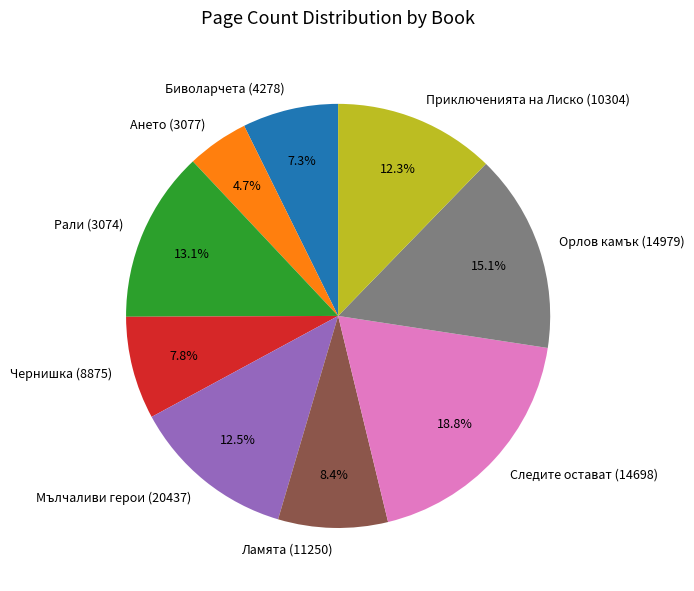

Does Приключенията на Лиско (10304) represent more than half of the total?

No